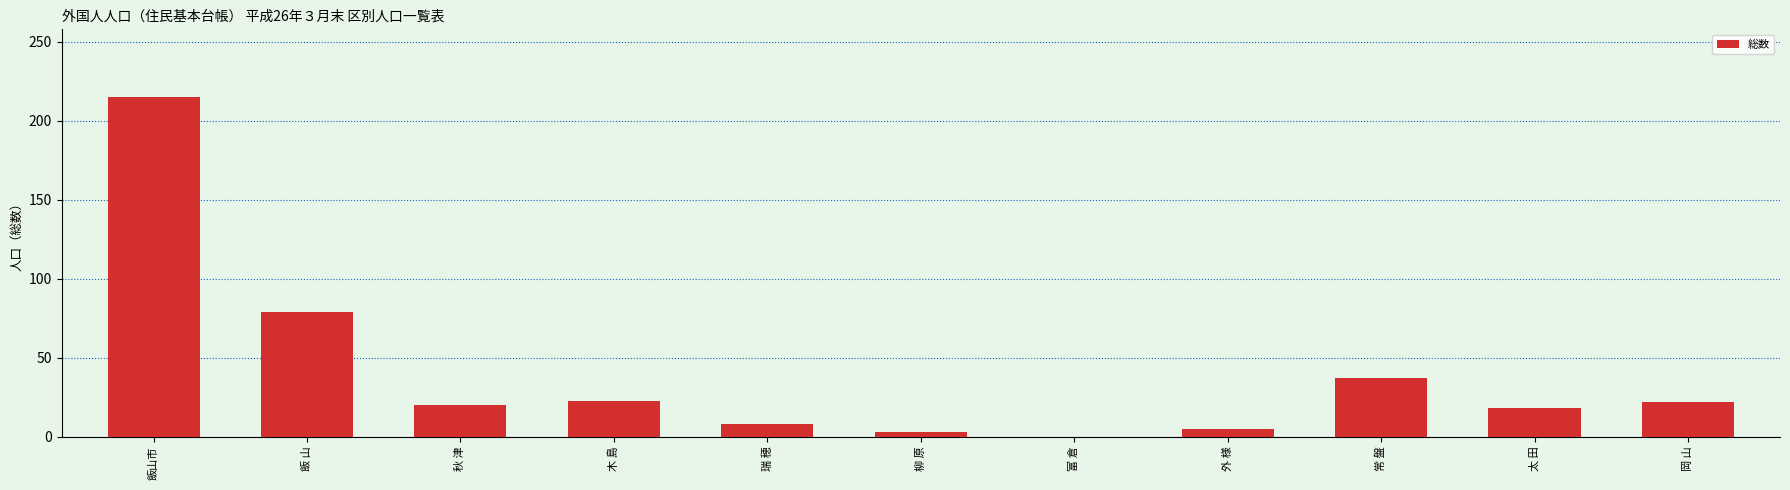

What is the sum of all values?

430